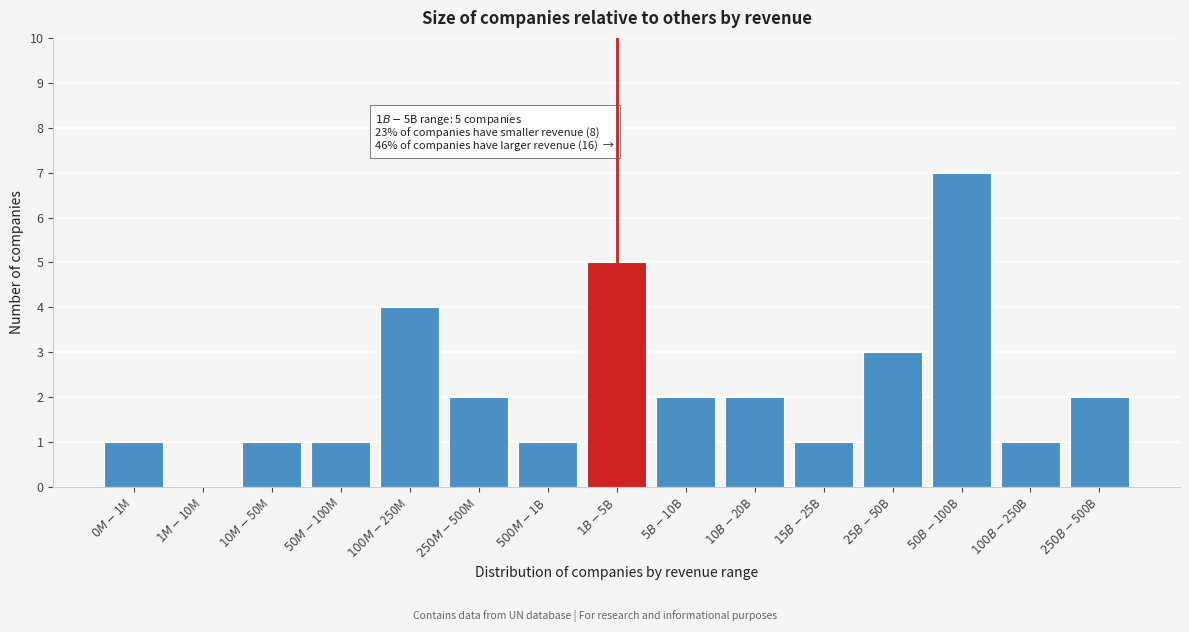

What is the sum of all values?

33